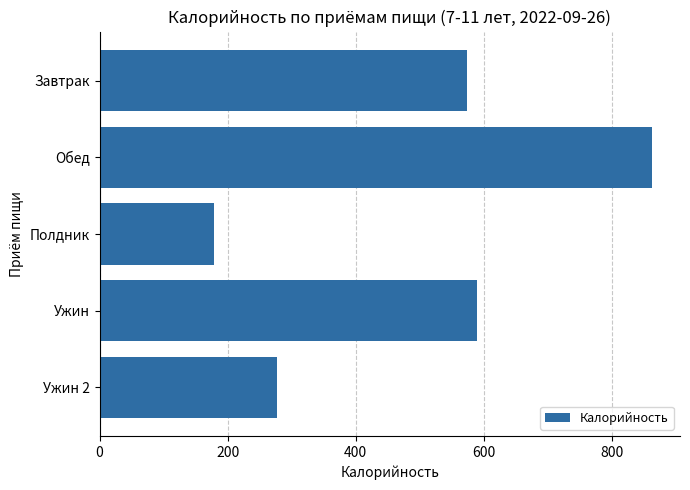

Rank the categories by value from highest to lowest.

Обед, Ужин, Завтрак, Ужин 2, Полдник